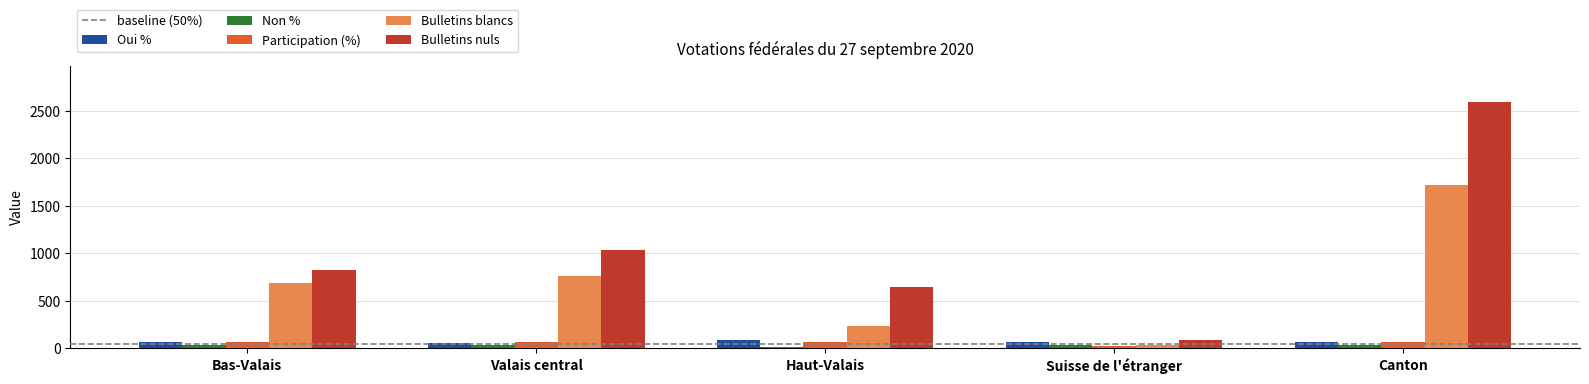

What is the difference between the second highest and second lowest values in the Participation (%) series?

1.6